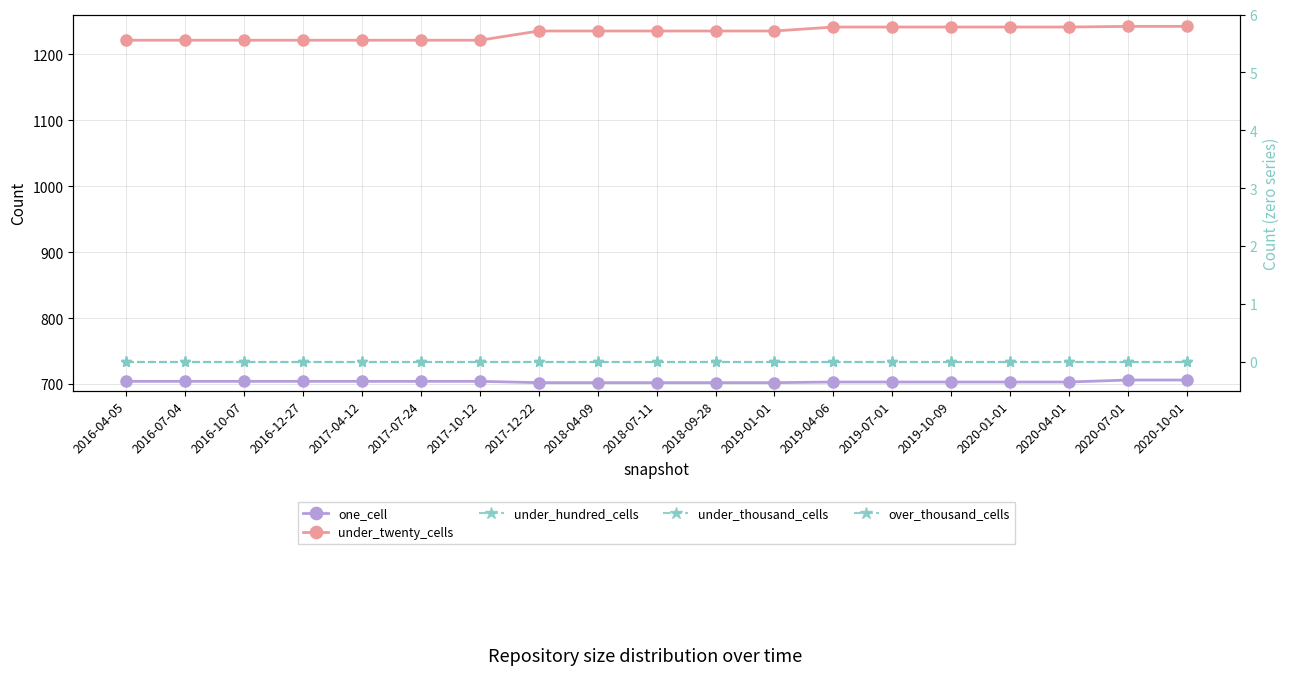

Is the value of one_cell at 2019-10-09 greater than the value of under_hundred_cells at 2020-04-01?

Yes